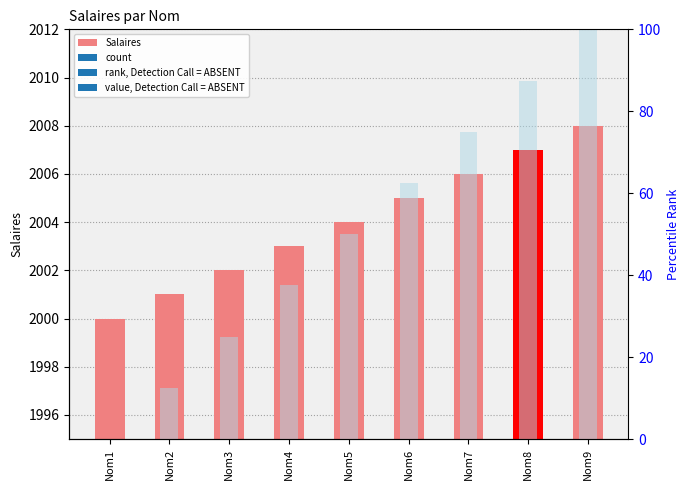

How many data points in Salaires are less than 2004?

4